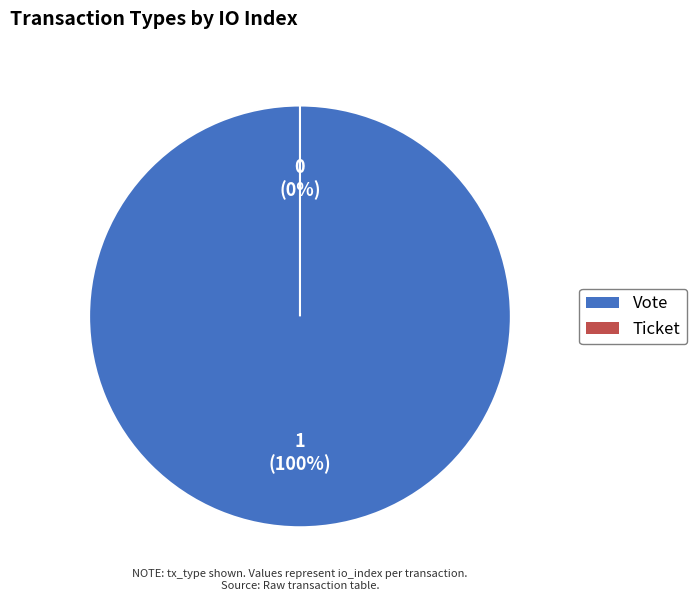

What is the change in value from Vote to Ticket?

-1